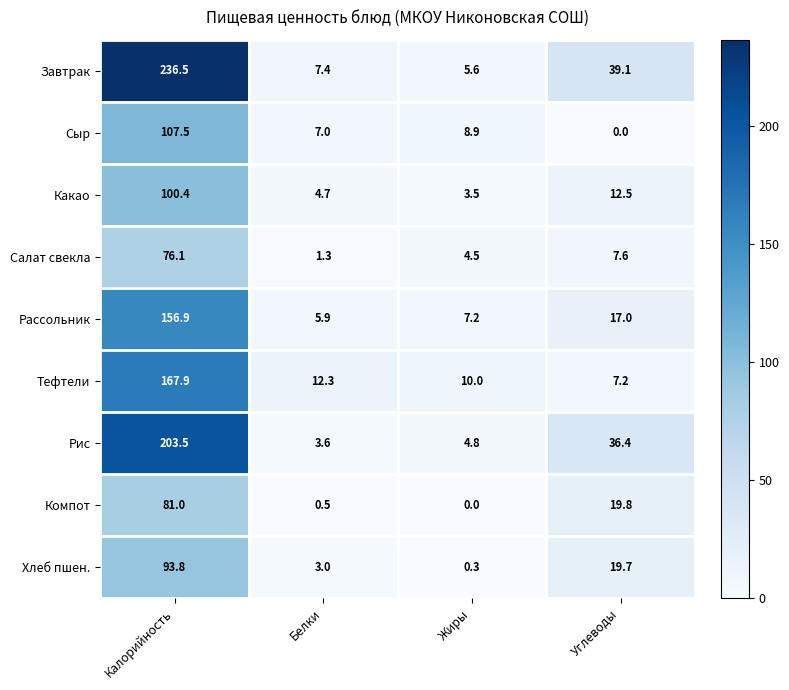

What is the difference between the highest and lowest values at Калорийность?

160.4